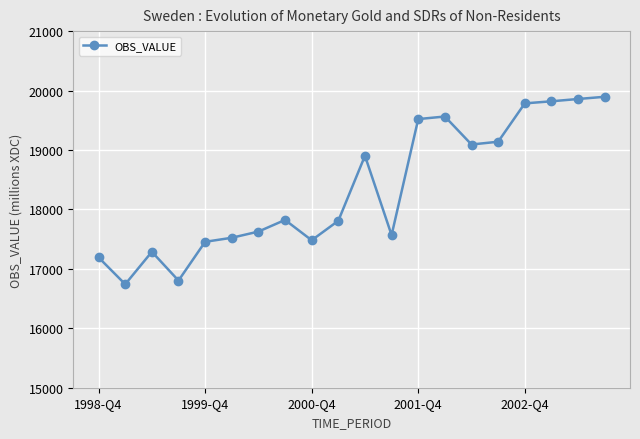

True or false: there are more than 1 points higher than both neighbors.

True